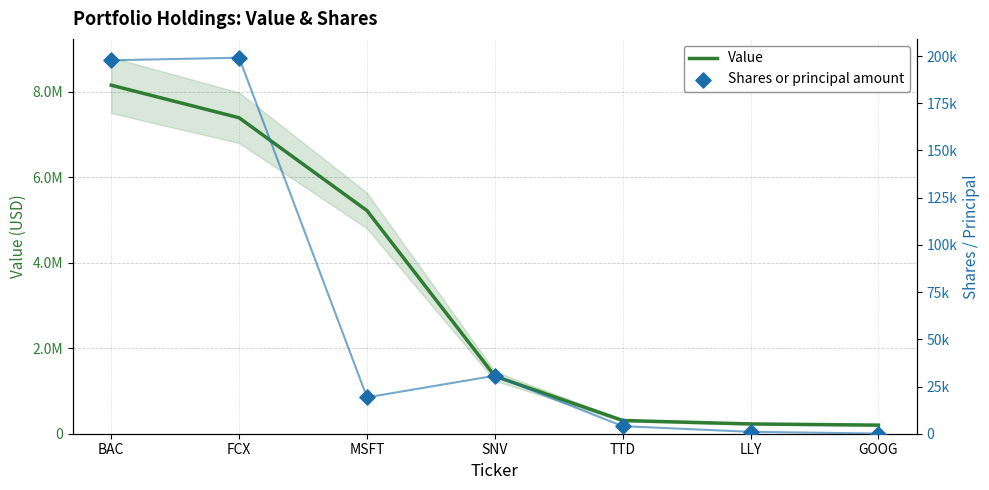

Which series has the largest total across all categories?

Value